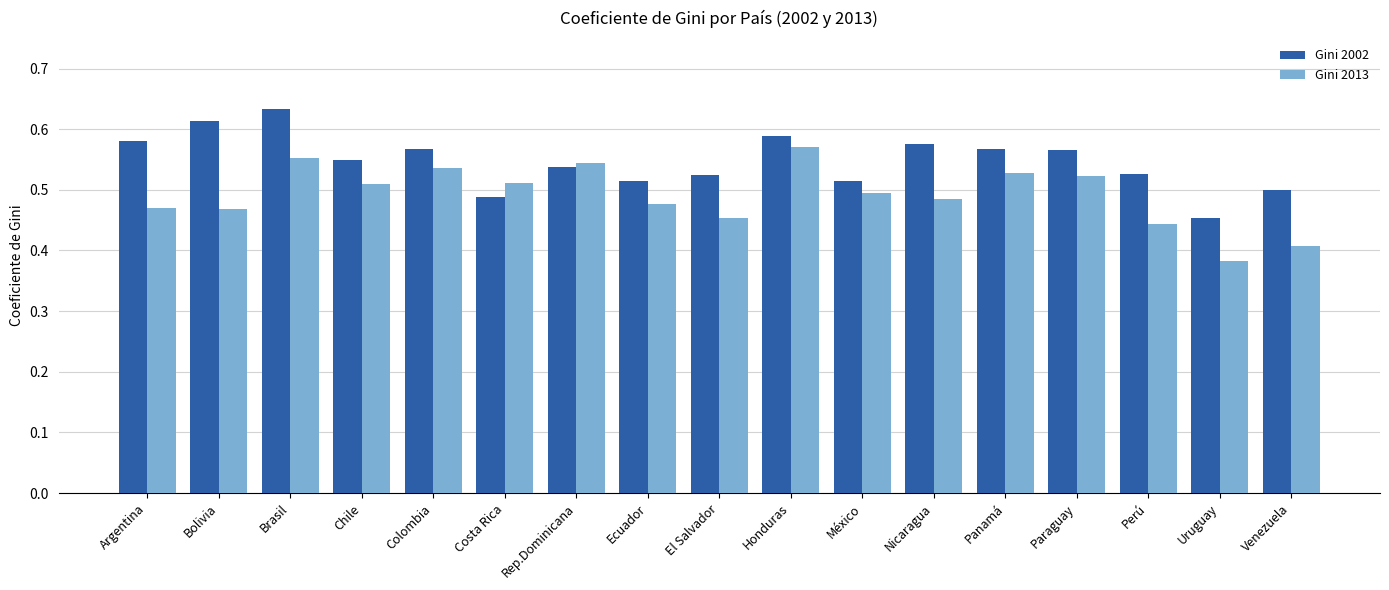

True or false: Gini 2002 has a value of 0.5 at Costa Rica.

True